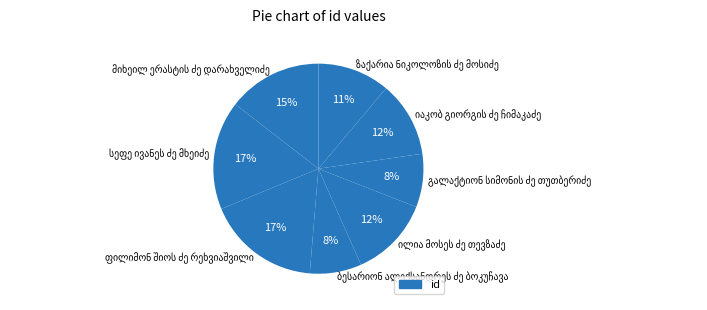

To the nearest percent, what is the difference between the largest and smallest slice percentages?

9%